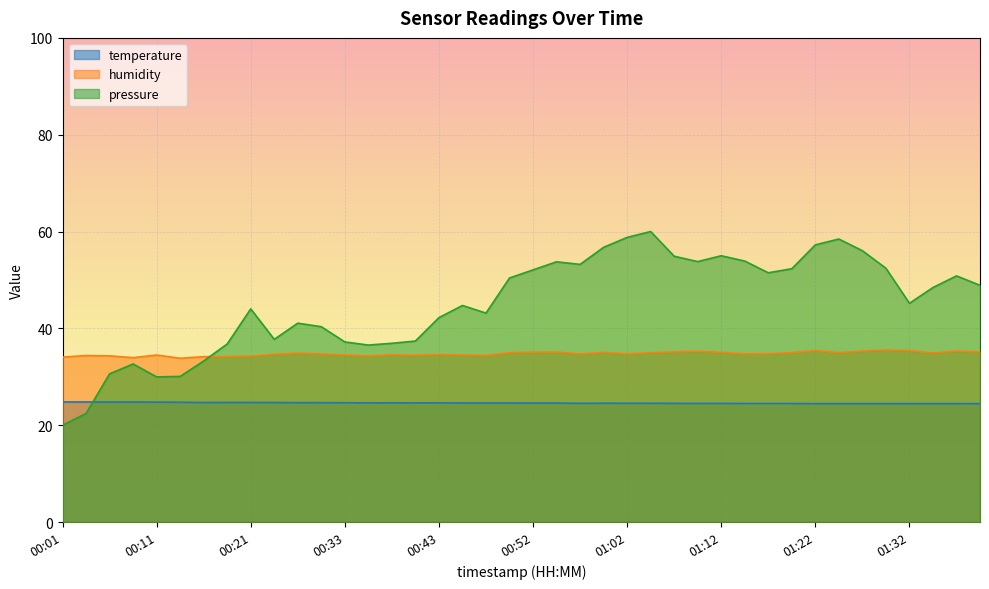

True or false: temperature has more than 0 points higher than both neighbors.

True